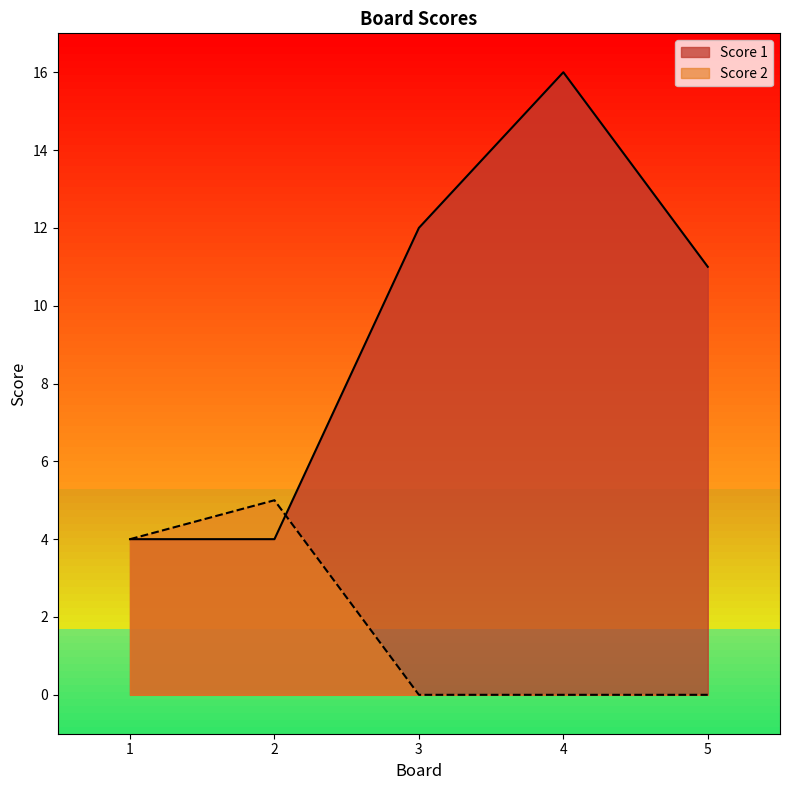

How many interior local peaks does the Score 2 series have?

1